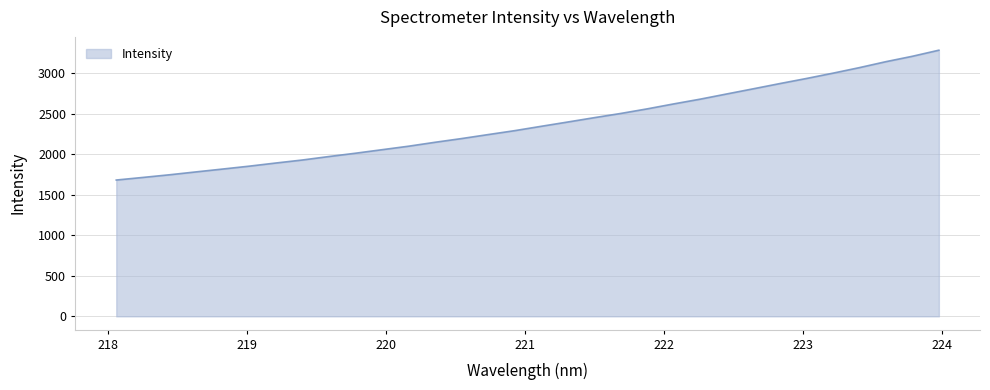

What is the maximum value shown in the chart?

3286.9